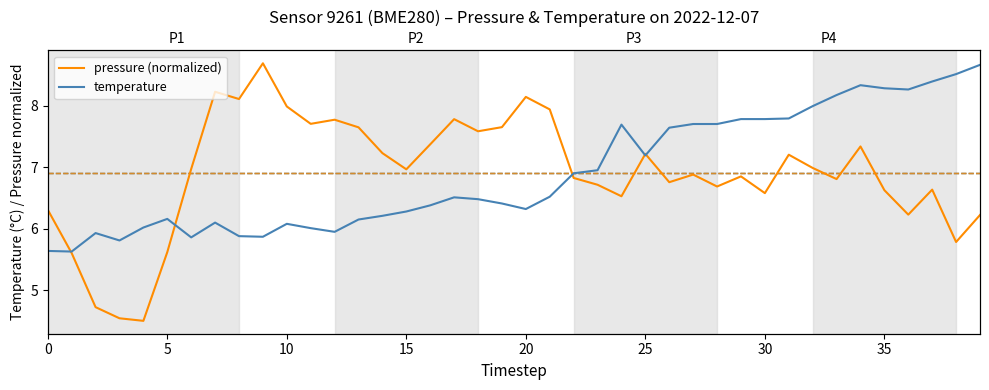

What is the difference between the maximum and minimum values in the pressure (normalized) series?

4.2